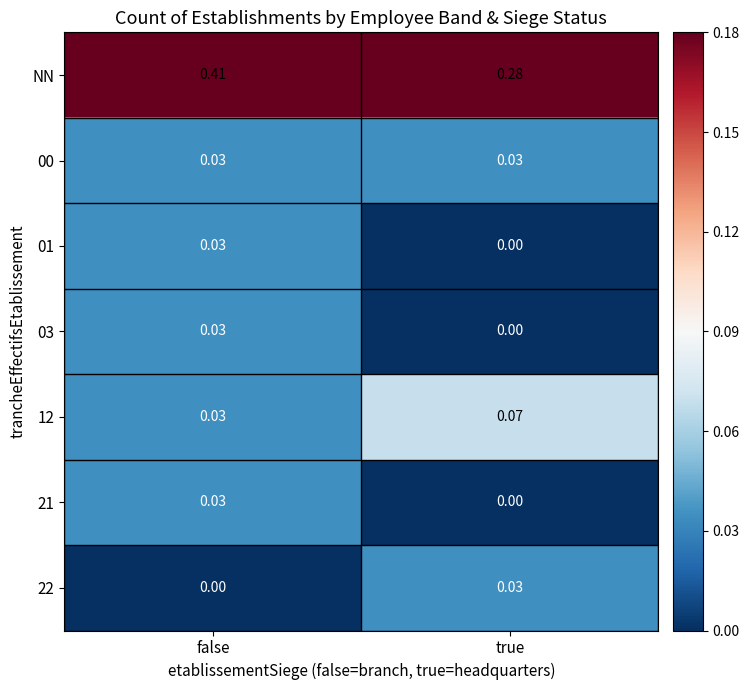

Which label corresponds to the largest value in the chart?

false